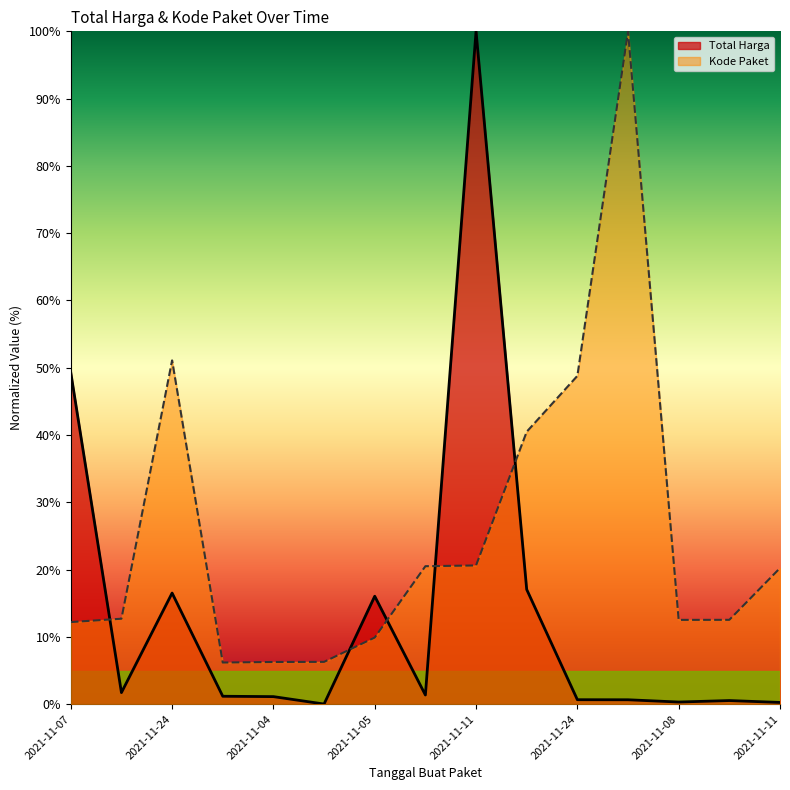

Which series has the widest spread of values?

Total Harga (line)